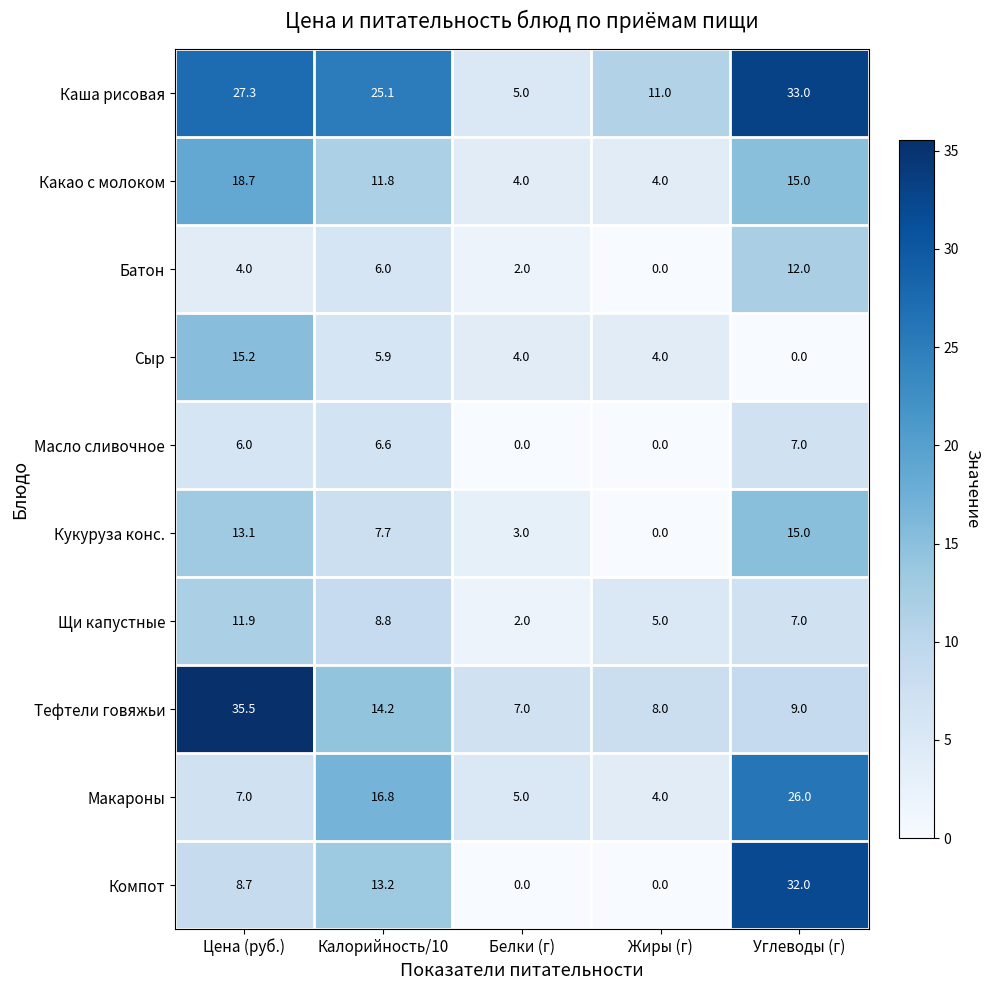

Is it true that Сыр equals 4.0 at Жиры (г)?

True